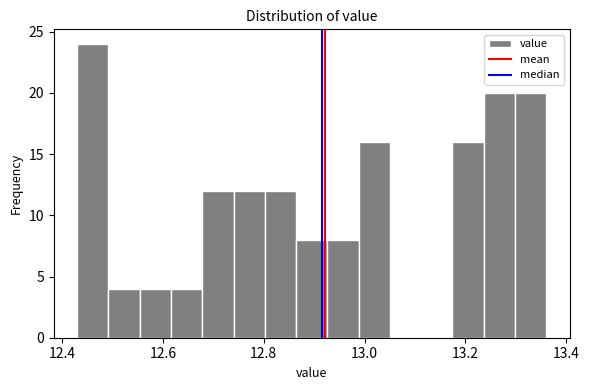

Around what value on the x-axis is the tallest bar? Give the approximate position of its centre, as read against the axis.

12.46